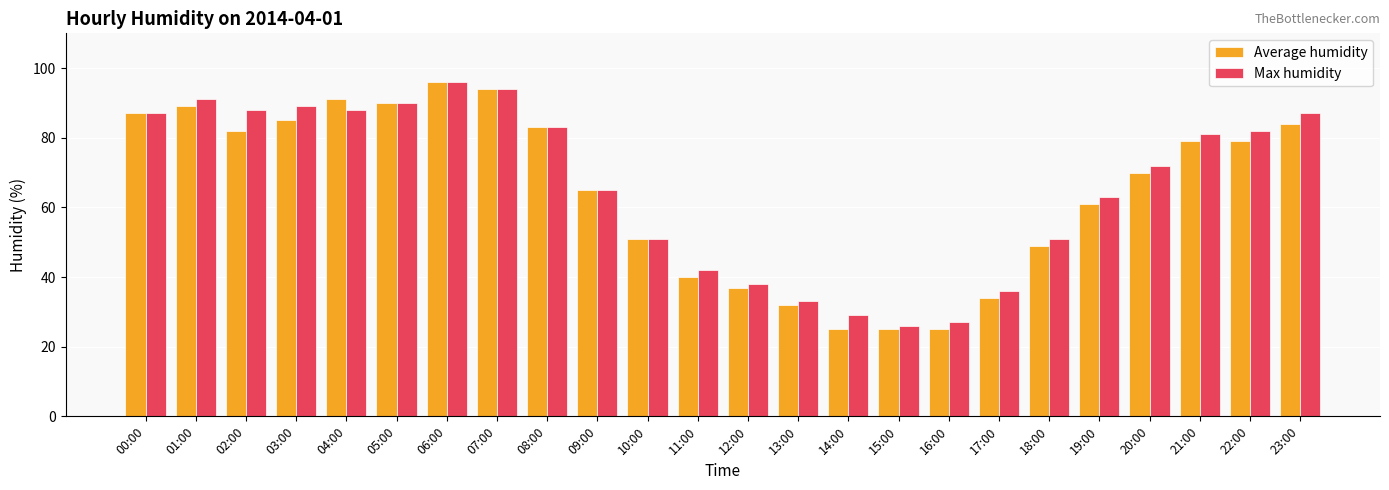

What is the sum of all Average humidity values?

1553